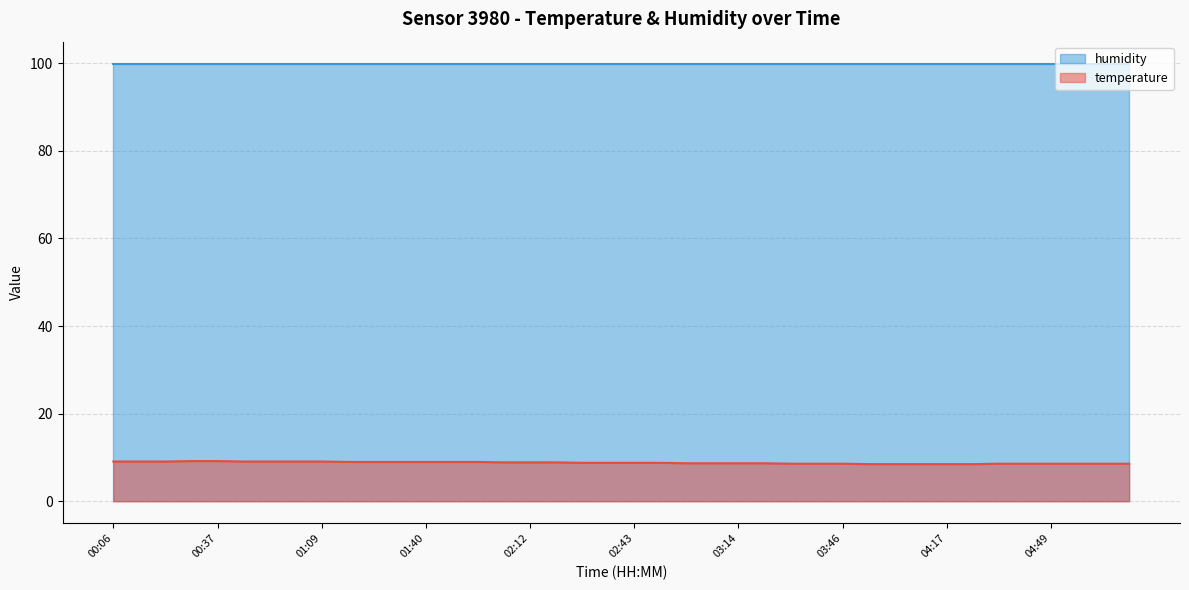

List the labels in order of value, smallest first.

03:54, 04:01, 04:09, 04:17, 04:25, 03:30, 03:38, 03:46, 04:33, 04:41, 04:49, 04:56, 05:04, 05:12, 02:59, 03:07, 03:14, 03:22, 02:27, 02:35, 02:43, 02:51, 02:04, 02:12, 02:19, 01:17, 01:24, 01:32, 01:40, 01:48, 01:56, 00:06, 00:14, 00:21, 00:45, 00:53, 01:01, 01:09, 00:29, 00:37